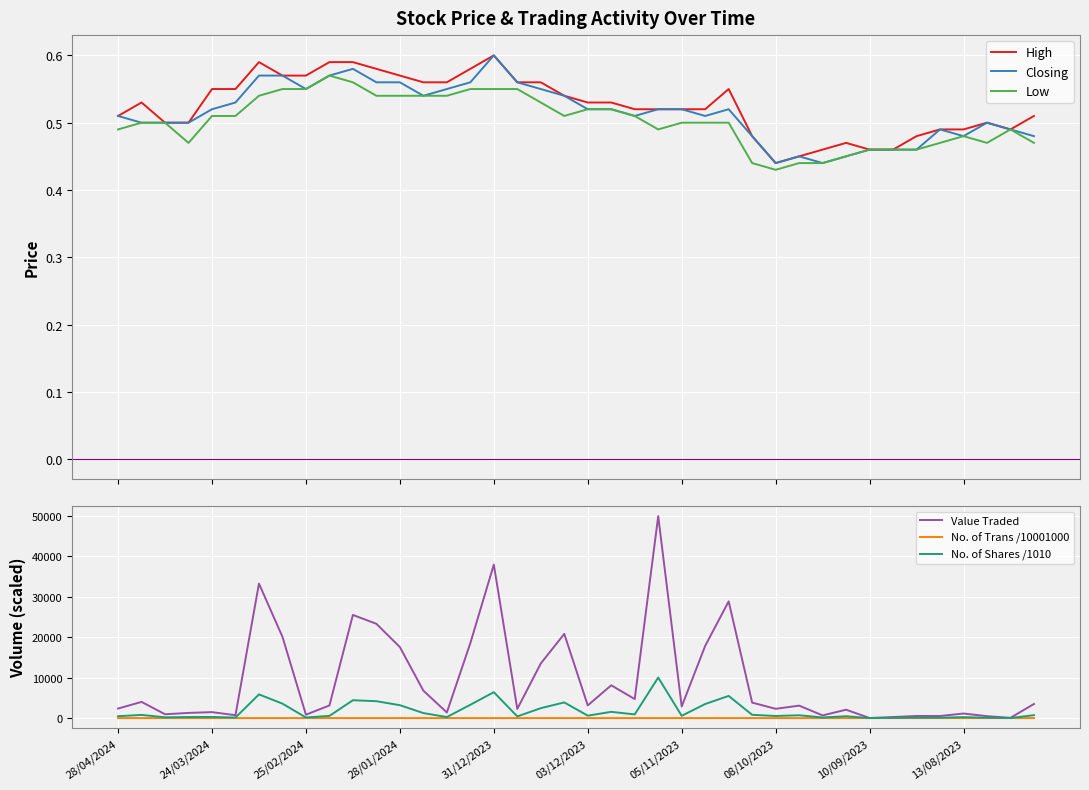

Between 28/04/2024 and 31, which series saw the biggest shift?

Value Traded